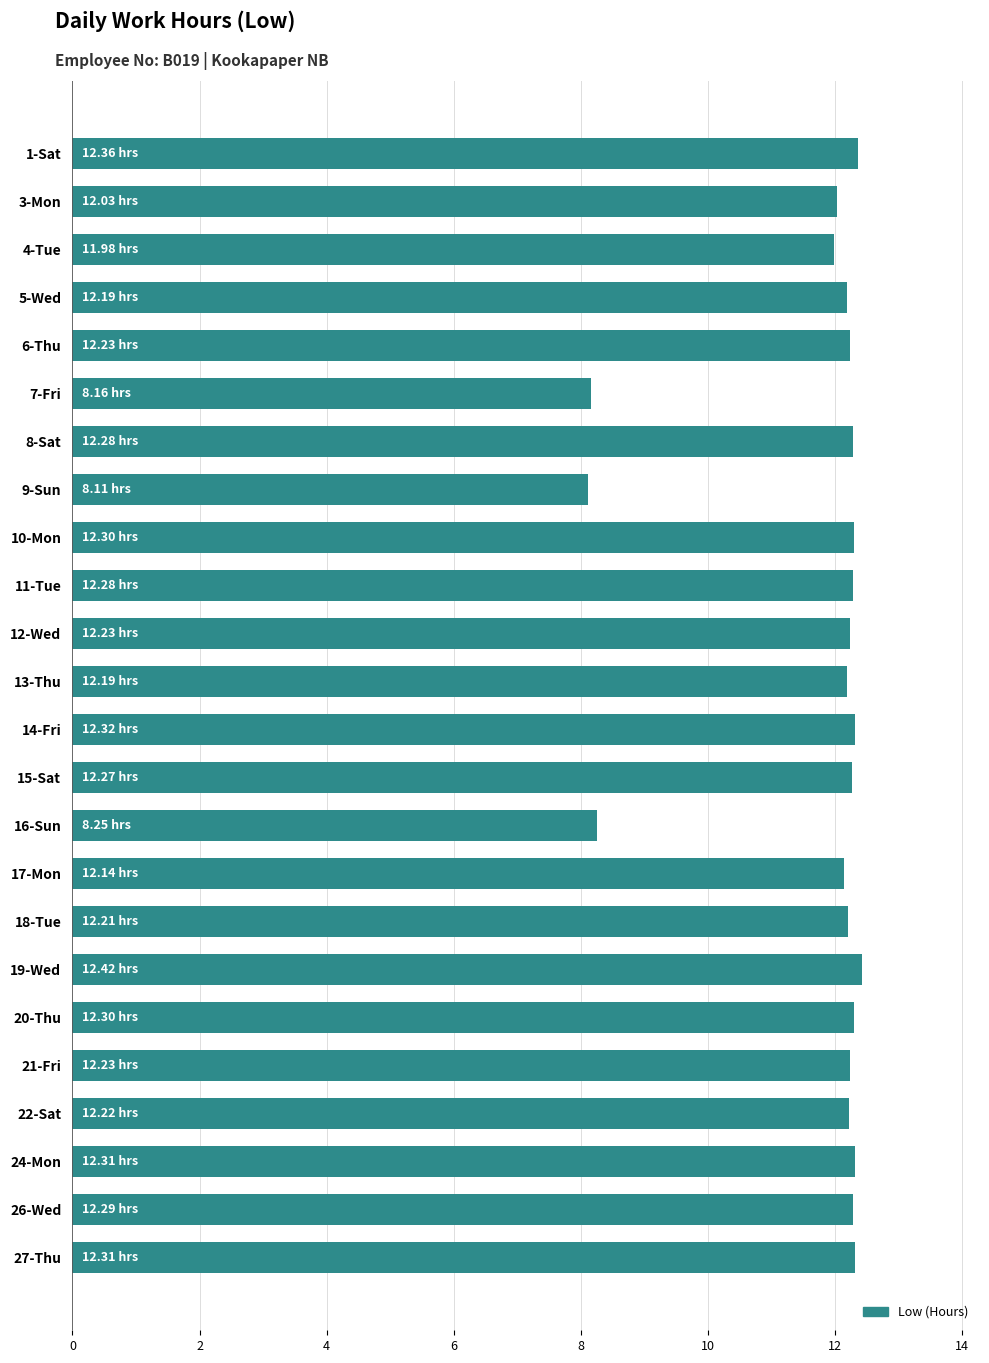

What is the sum of all values?

281.6